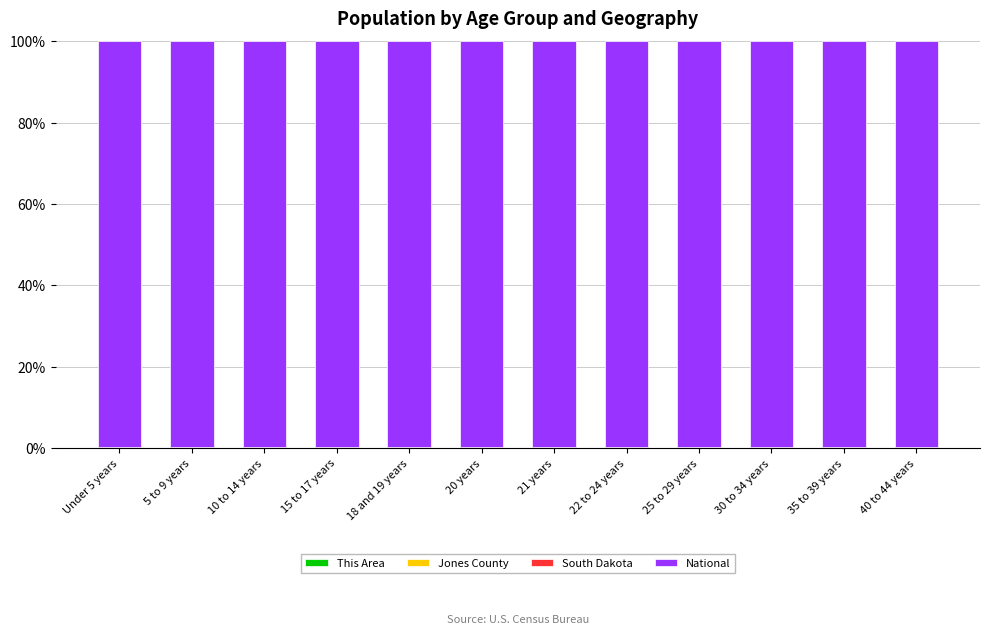

What is the sum of the National values at 25 to 29 years and 10 to 14 years?

199.5